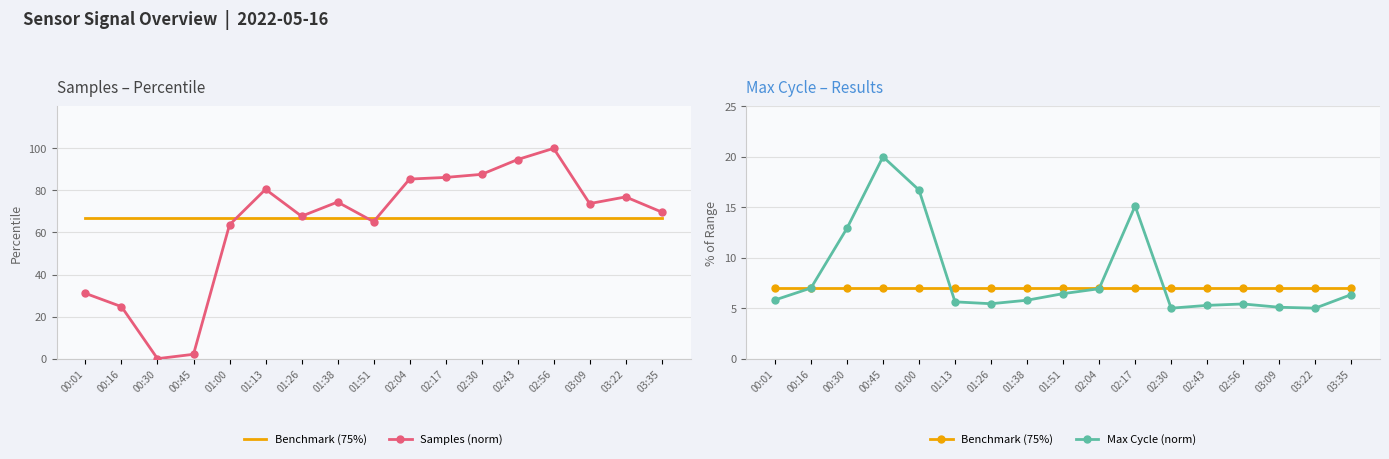

Reading right to left, list all the values displayed in this chart.

Benchmark (75%): 7.0	7.0	7.0	7.0	7.0	7.0	7.0	7.0	7.0	7.0	7.0	7.0	7.0	7.0	7.0	7.0	7.0
Samples (norm): 69.7	76.9	73.7	100.0	94.7	87.6	86.2	85.4	65.1	74.5	67.7	80.5	63.6	2.1	0.0	24.7	31.0
Max Cycle (norm): 6.3	5.0	5.1	5.4	5.3	5.0	15.1	6.9	6.4	5.8	5.4	5.6	16.7	20.0	12.9	7.0	5.8